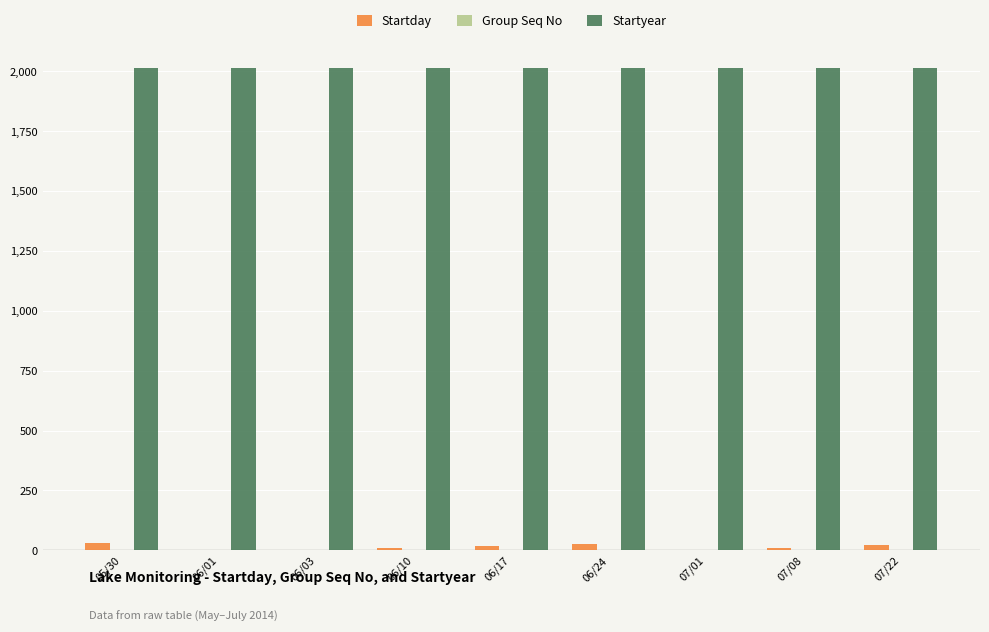

What is the sum of all Startday values?

116